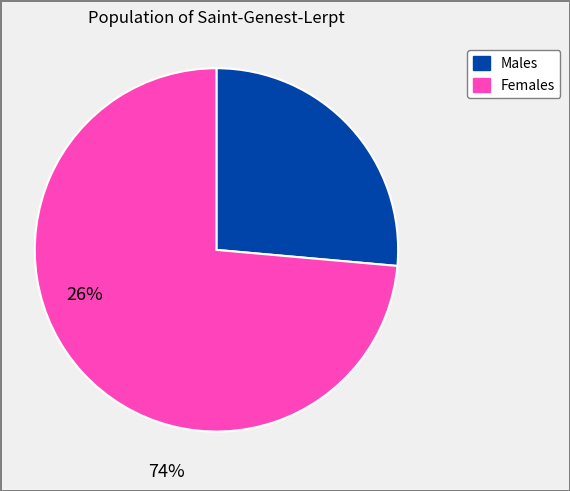

What is the smallest slice in the pie chart?

Males